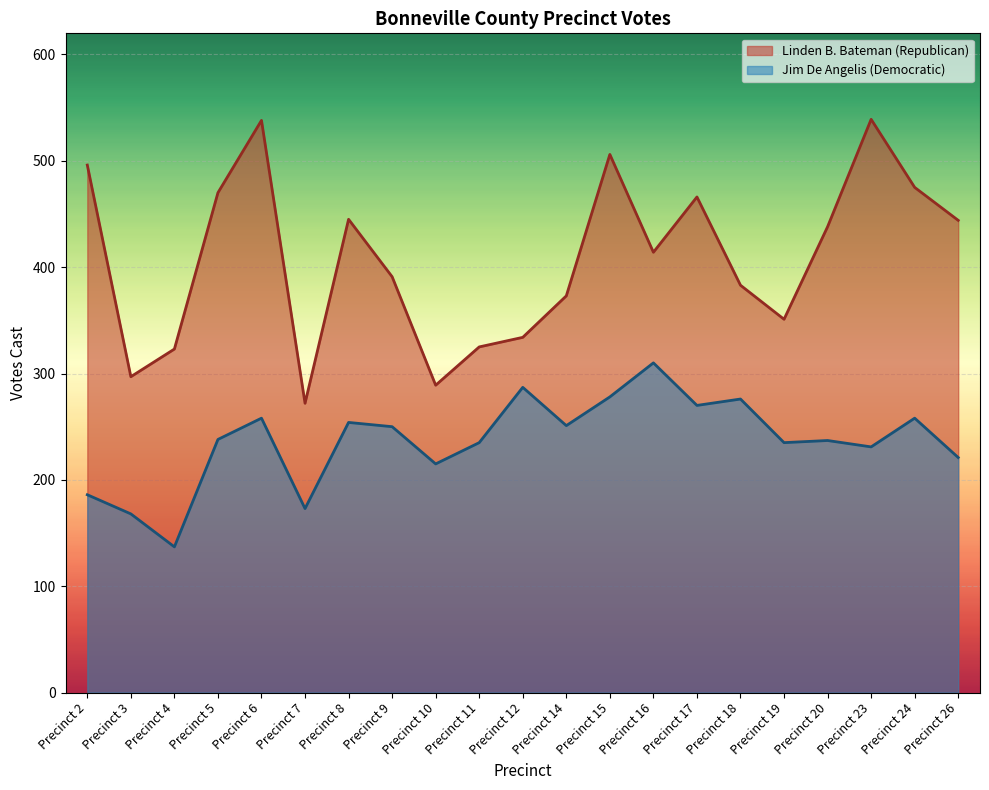

Where does the Linden B. Bateman (Republican) series first go above 414?

Precinct 2